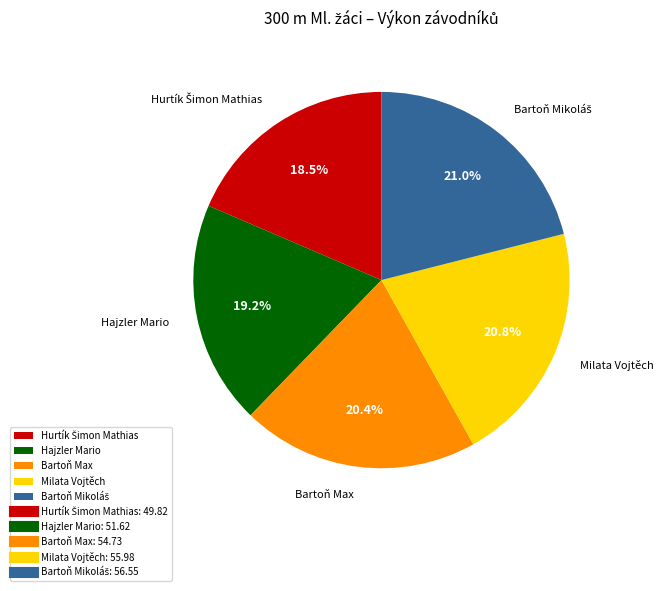

Does any single category account for the majority?

No